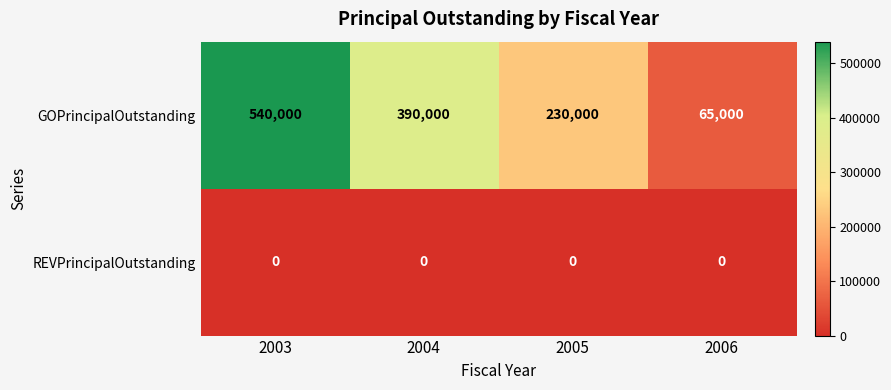

Which series has the largest total across all categories?

GOPrincipalOutstanding